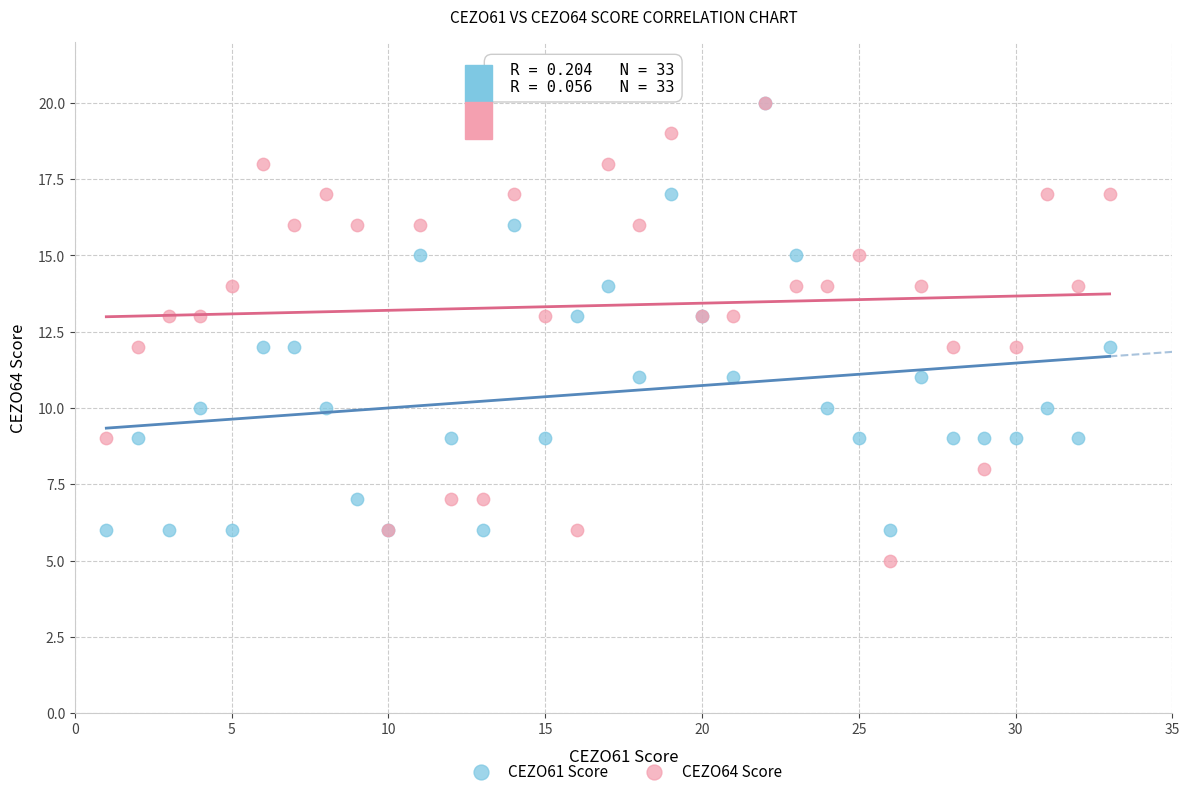

Which series has the largest Y range (max minus min)?

CEZO64 Score